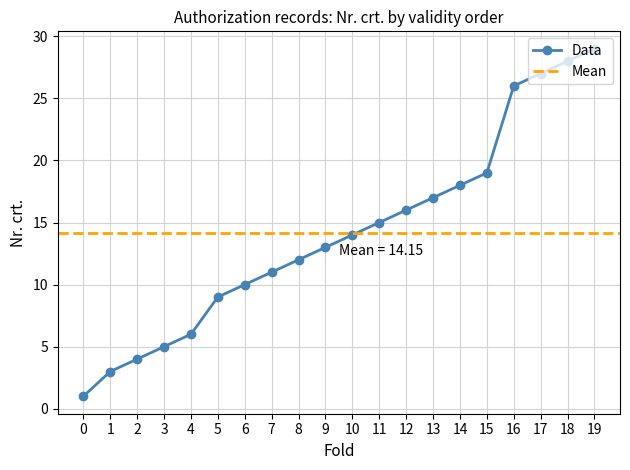

How many categories are shown in the chart?

20